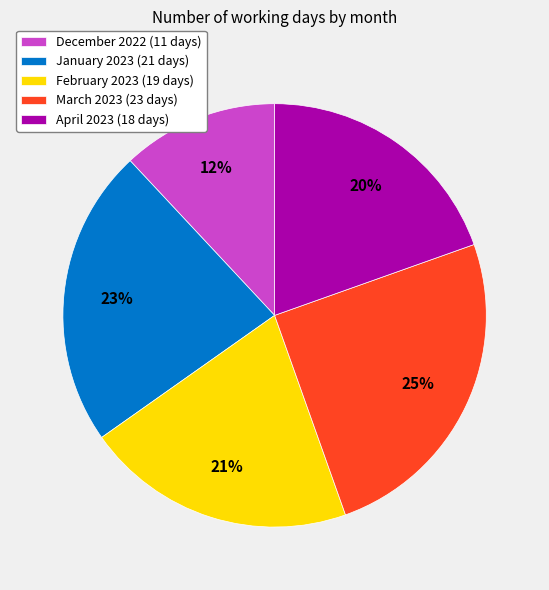

Does any single category account for the majority?

No